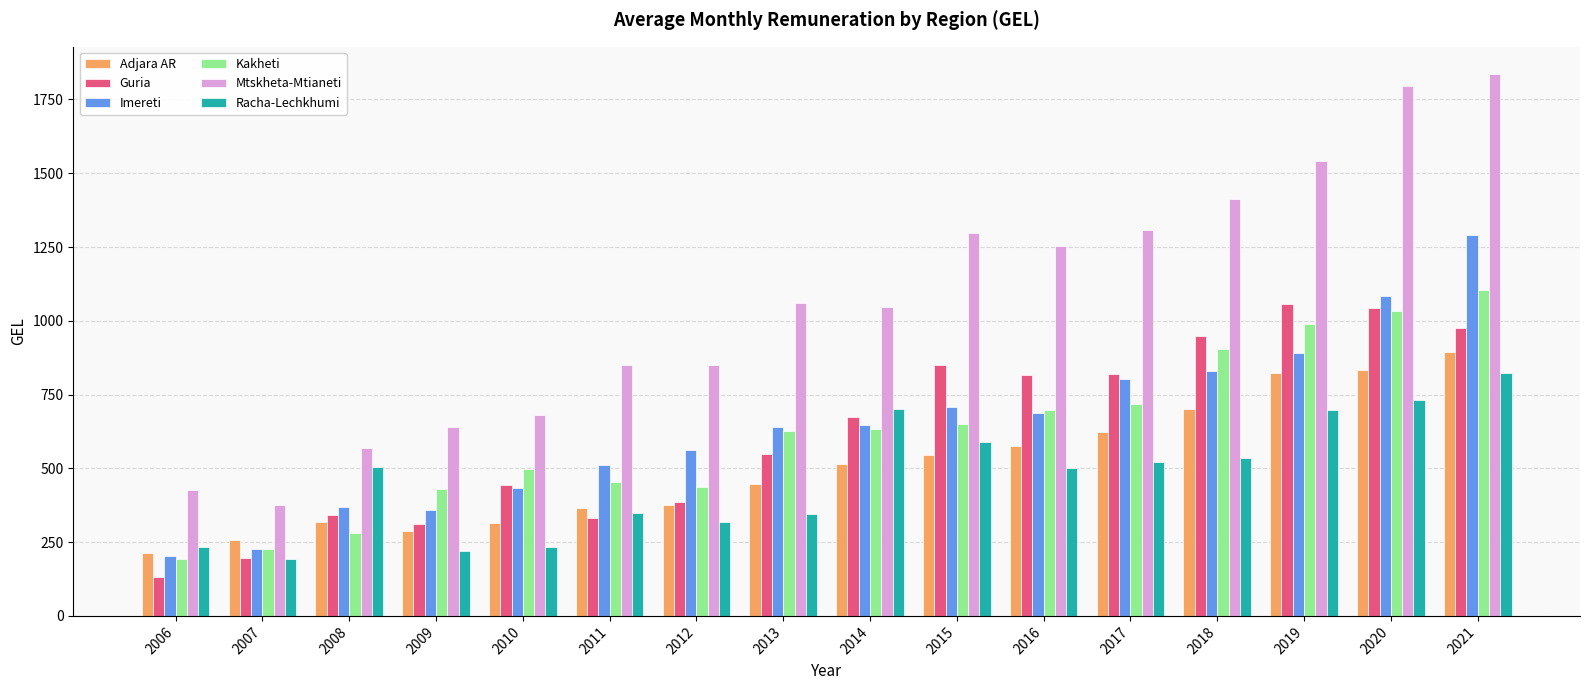

Is it true that Adjara AR equals 351.1 at 2016?

False